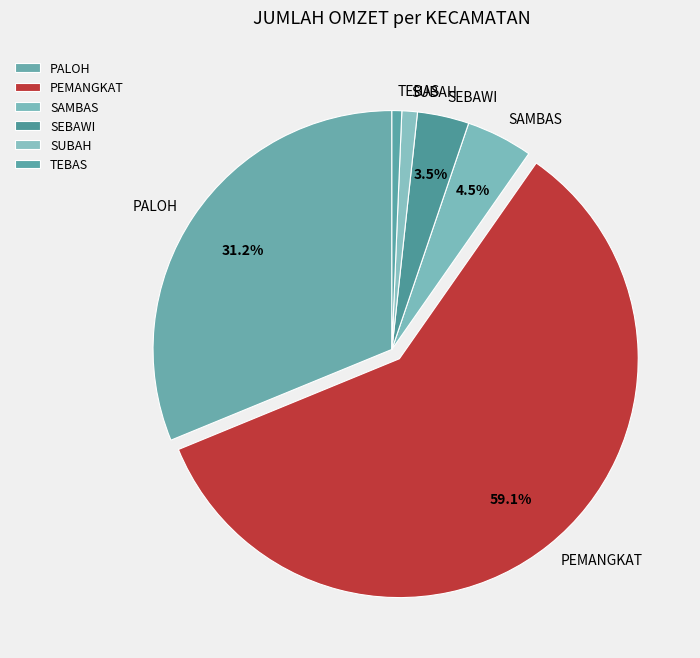

To the nearest percent, what percentage of the pie is TEBAS?

1%